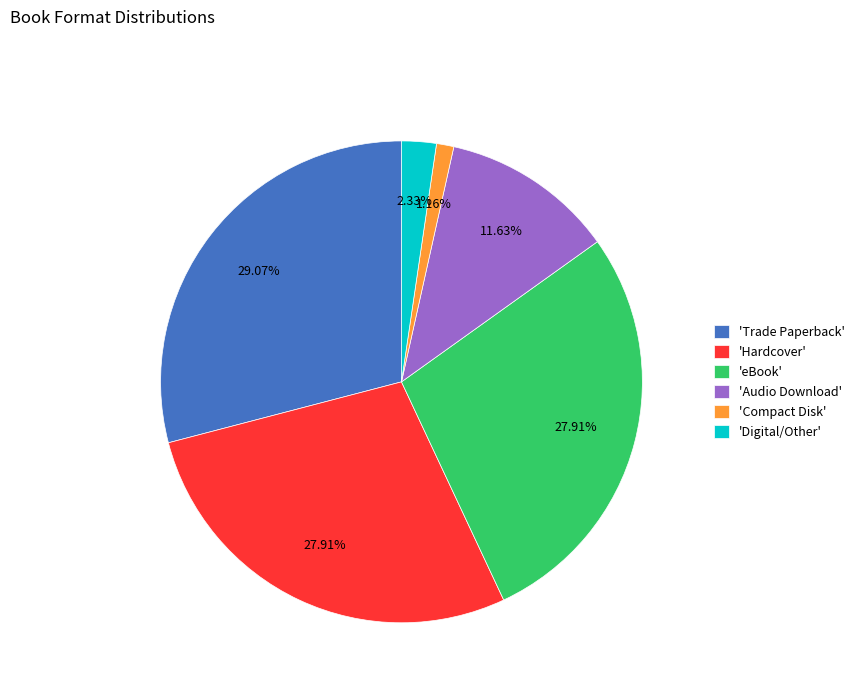

Which category has the smallest portion of the pie?

'Compact Disk'